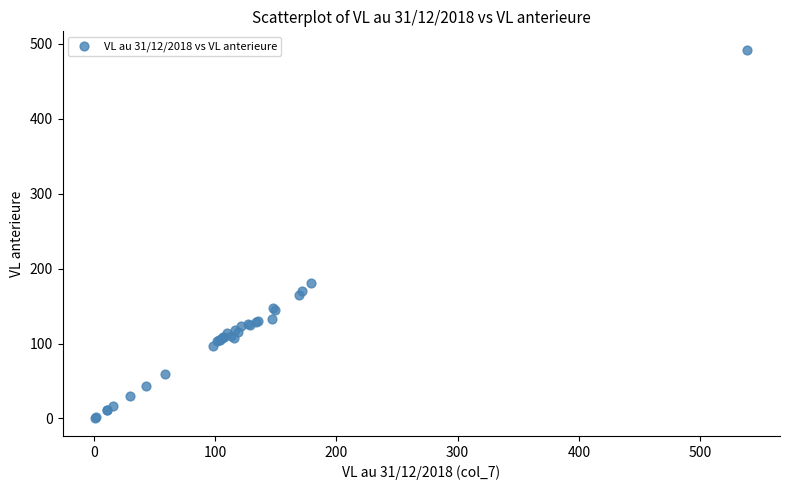

What Y value in the scatter plot is closest to 246?

181.0